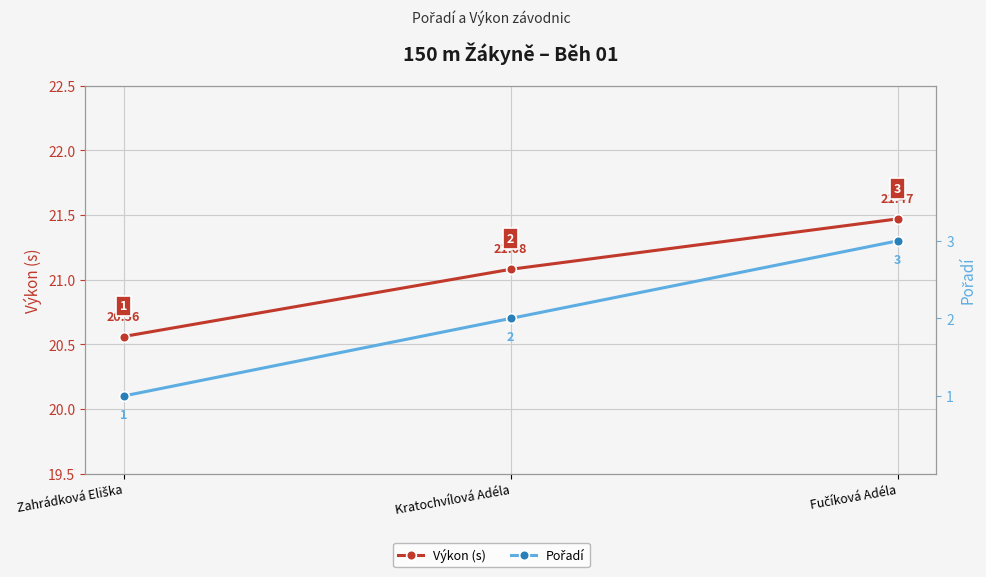

What is the difference between the maximum and minimum values in the Pořadí series?

2.0